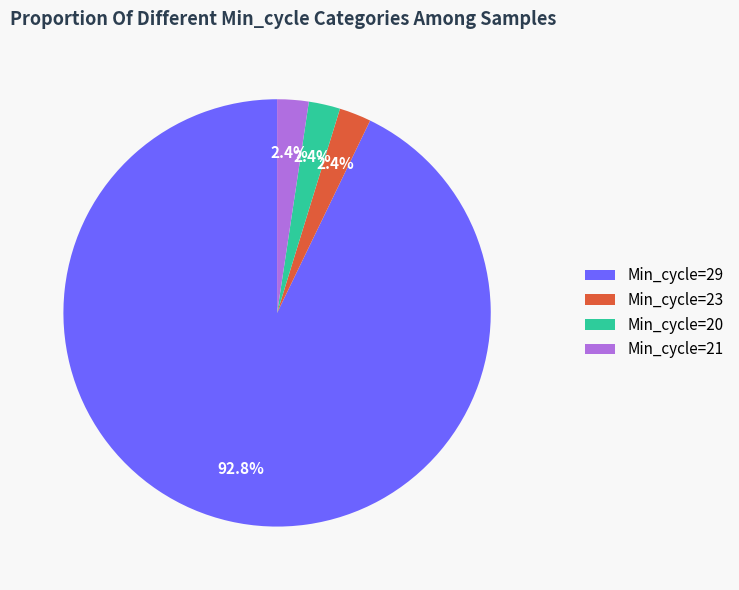

How many slices are in this pie chart?

4